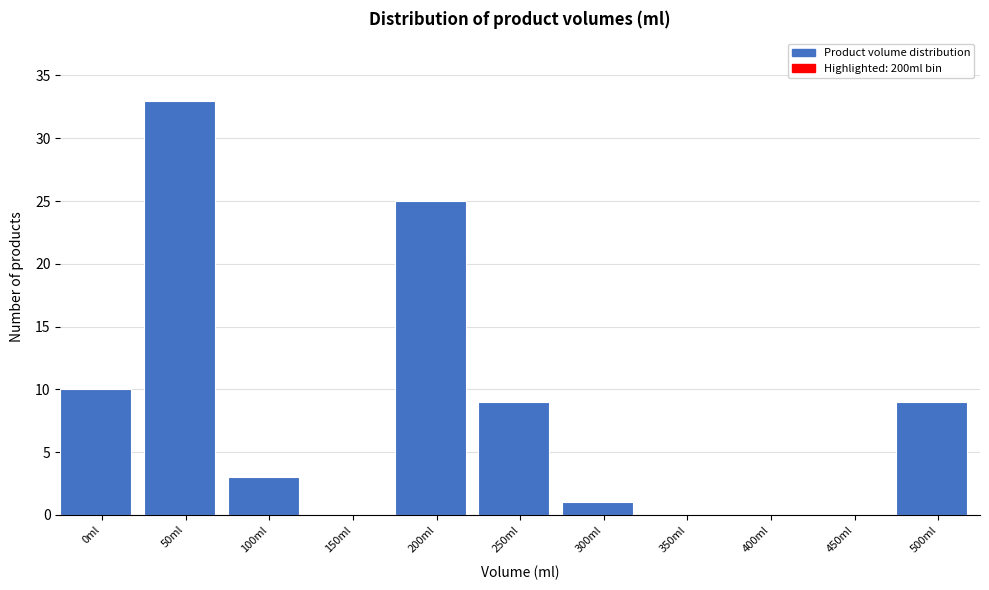

Reading left to right, transcribe all the data shown in this chart.

0ml=10	50ml=33	100ml=3	150ml=0	200ml=25	250ml=9	300ml=1	350ml=0	400ml=0	450ml=0	500ml=9